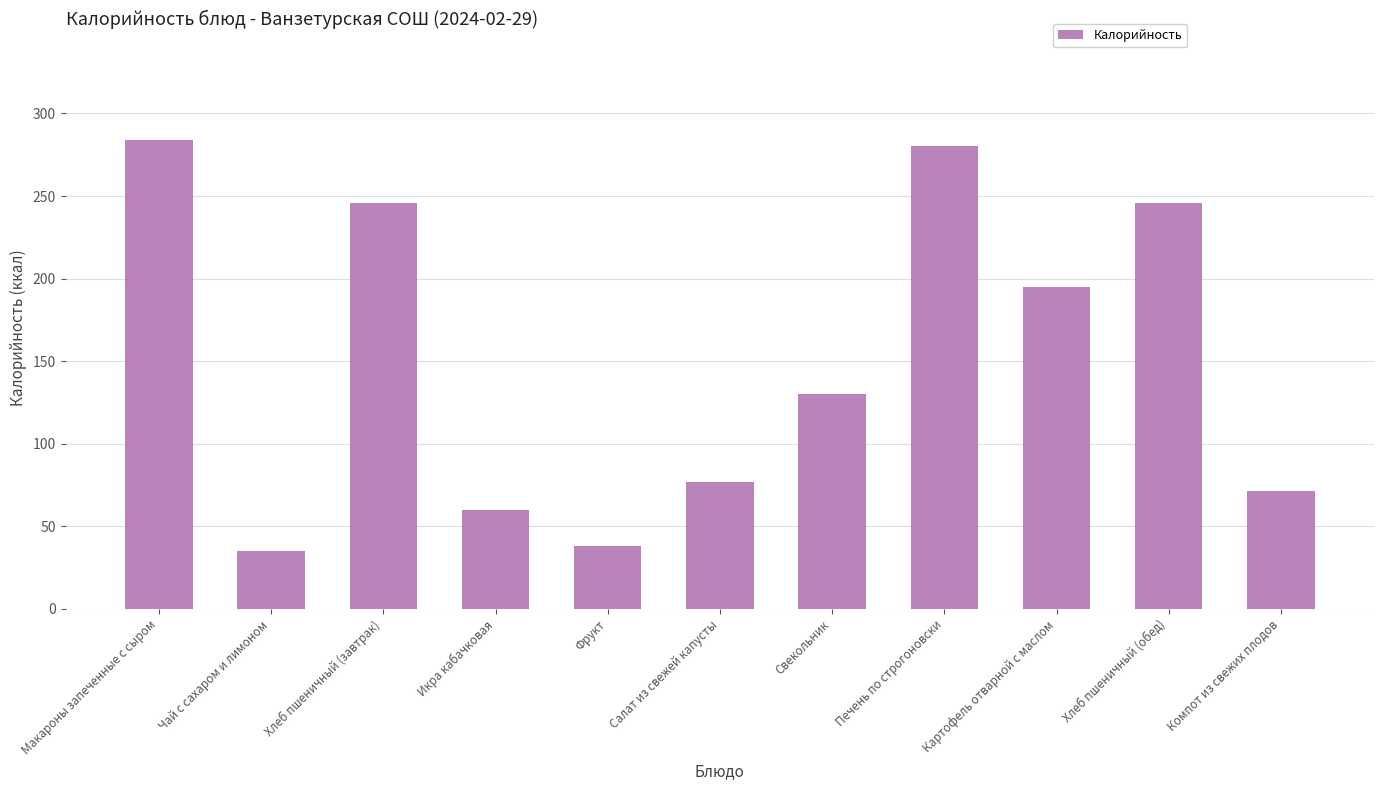

Count the number of data series in this chart.

1